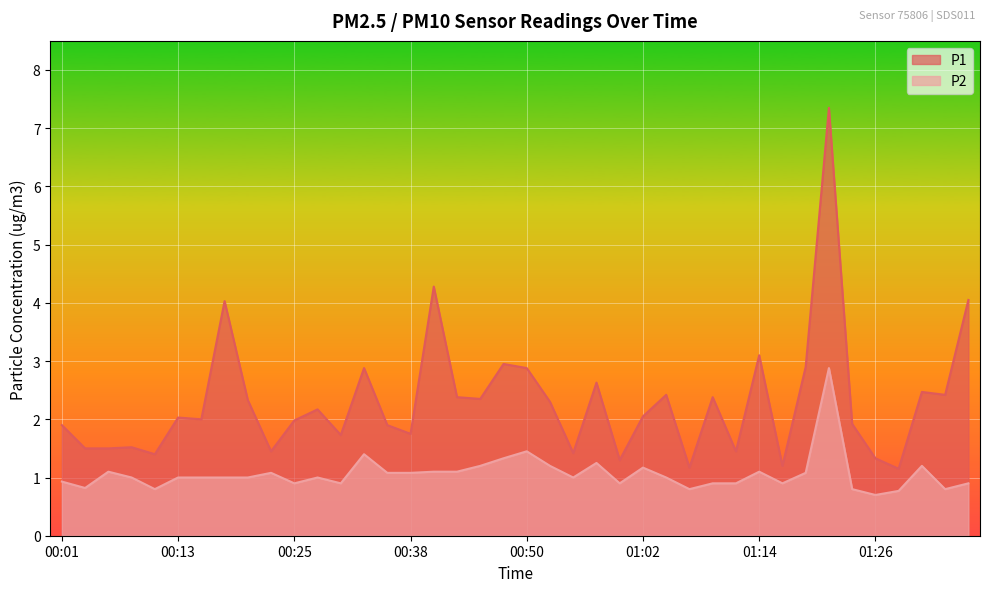

How many data points does each series have?

40